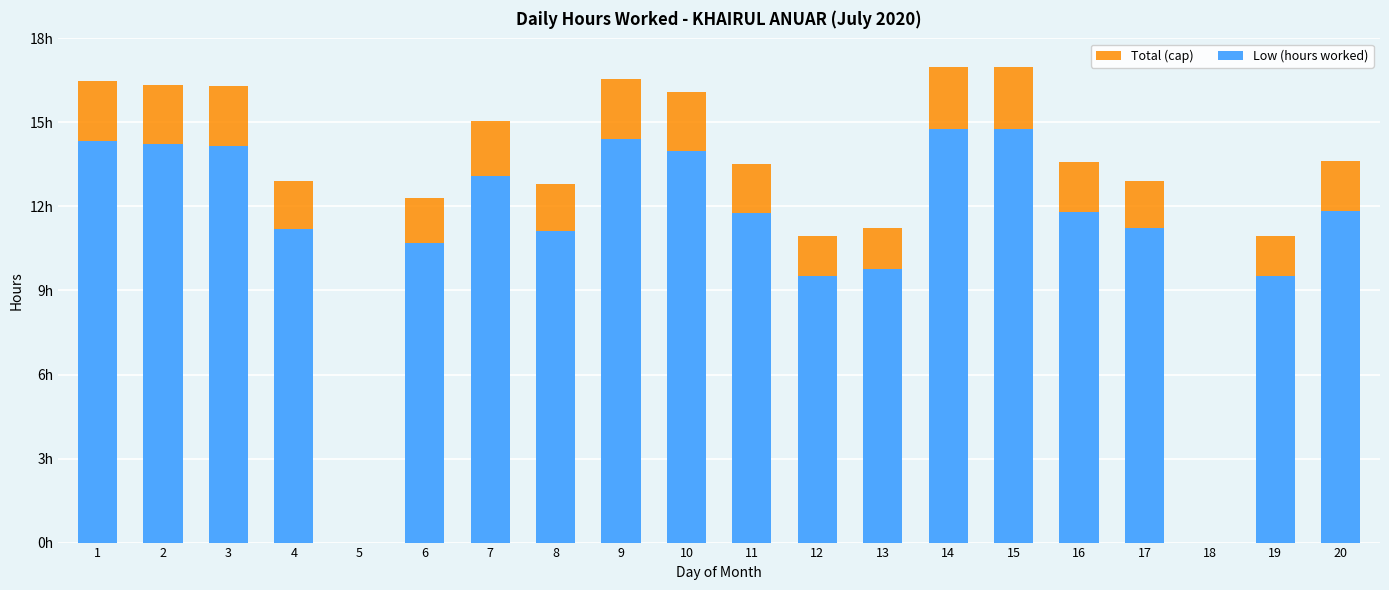

What is the highest value of the Low series?

14.8